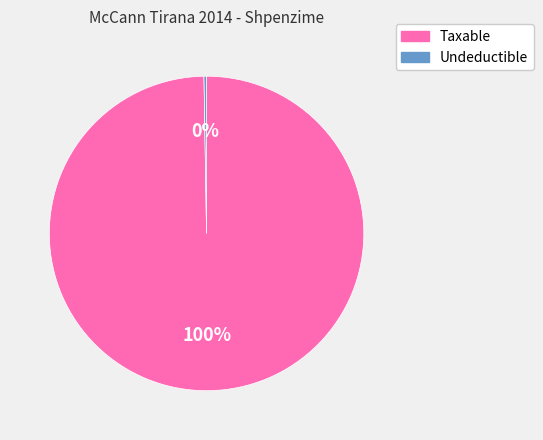

Which category has the biggest portion of the pie?

Taxable